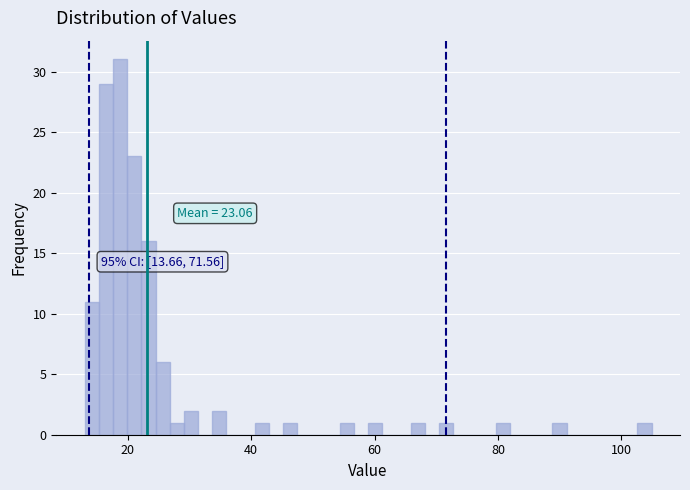

Read against the x-axis, roughly where is the centre of the tallest bar?

18